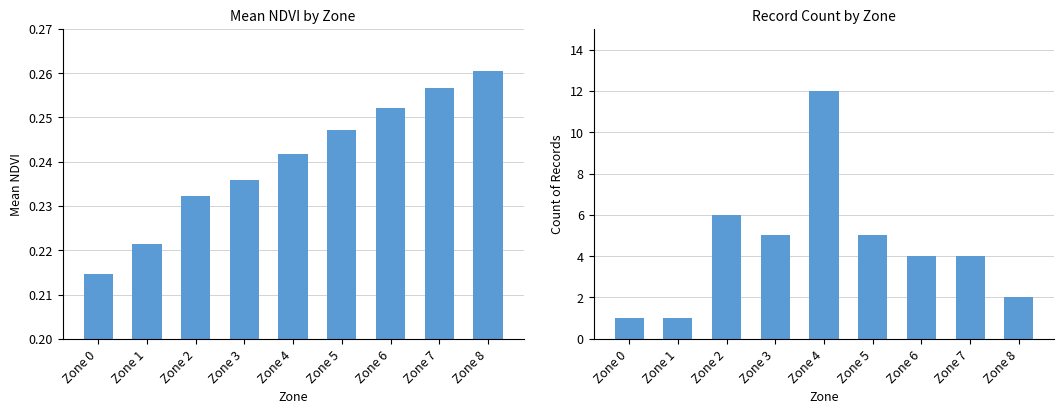

Which series has the largest total across all categories?

Count